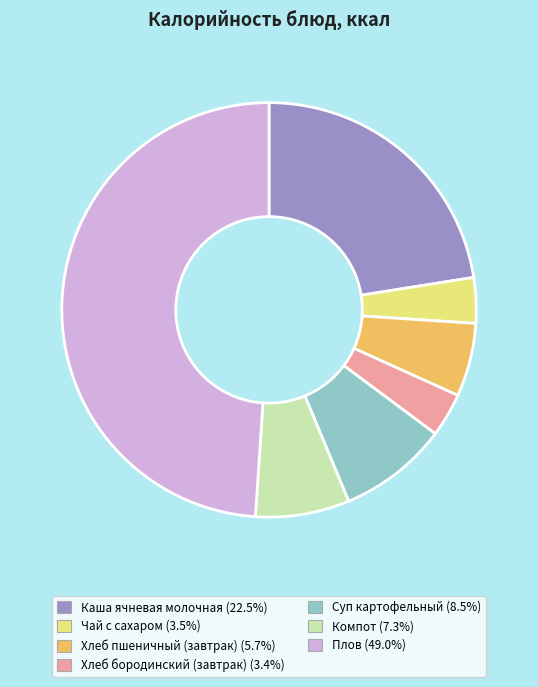

What is the ratio of the value at Компот to the value at Чай с сахаром?

2.1